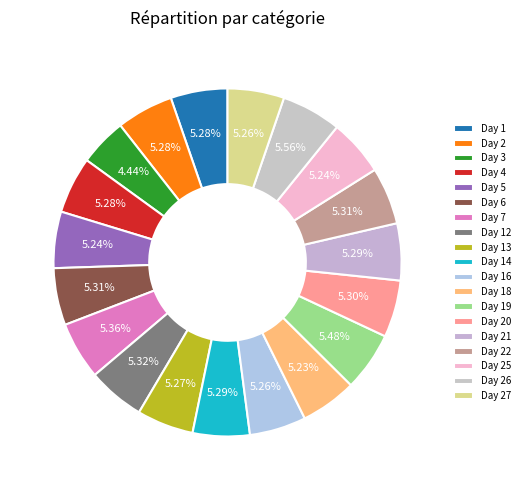

Which has a higher value, Day 1 or Day 5?

Day 1